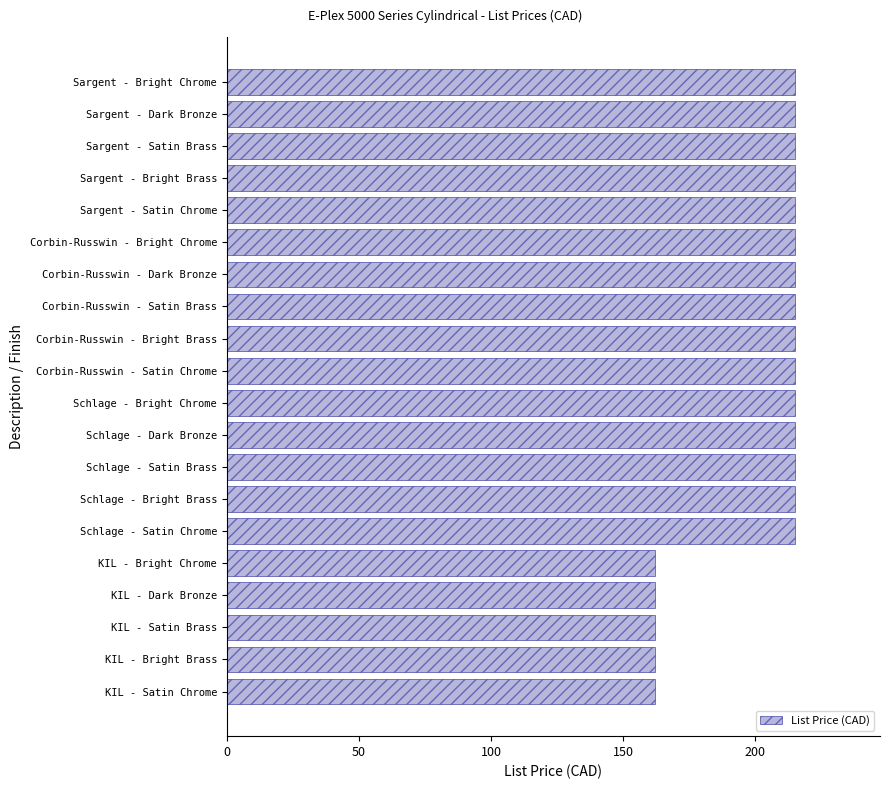

What is the average value?

202